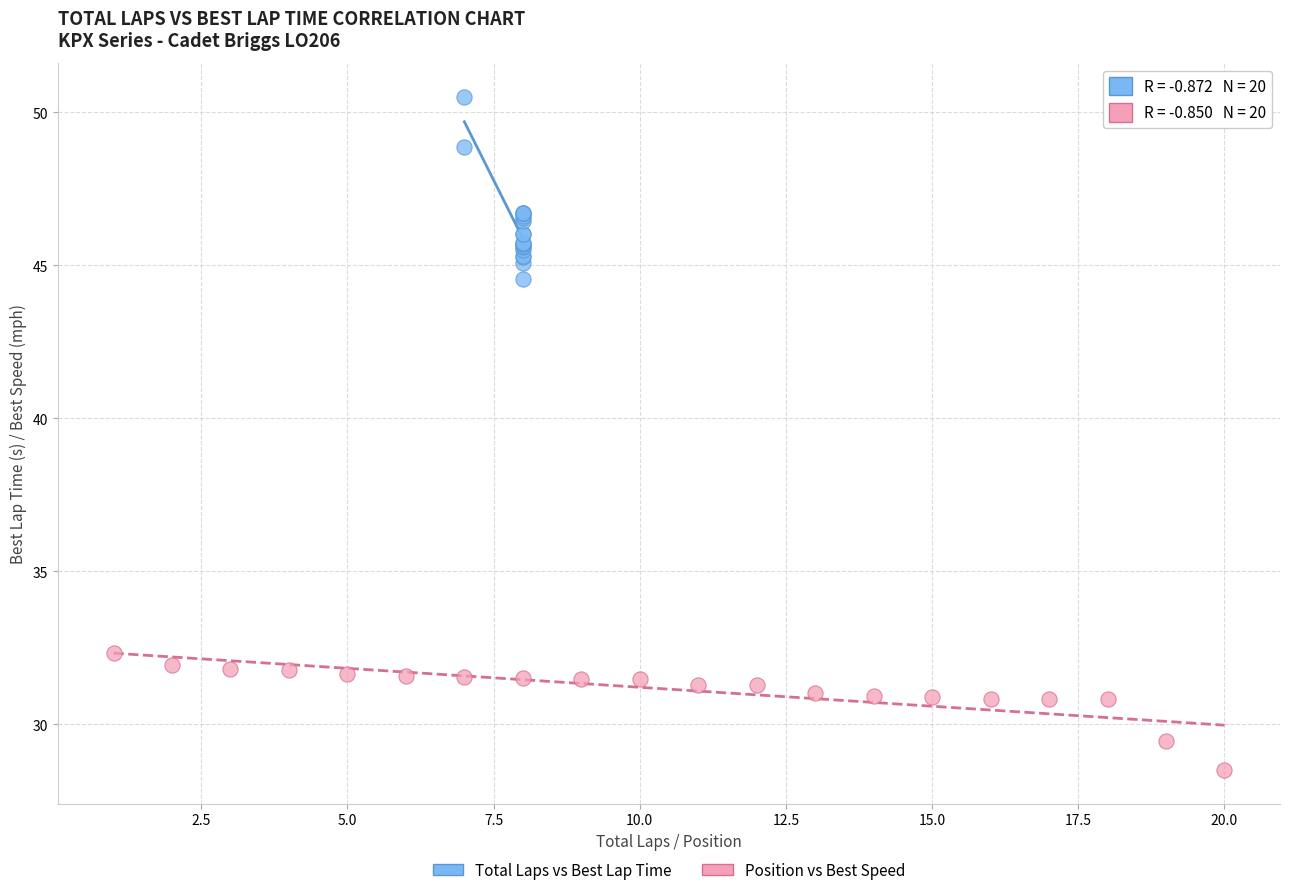

Which series contains the lowest Y value?

Position vs Best Speed